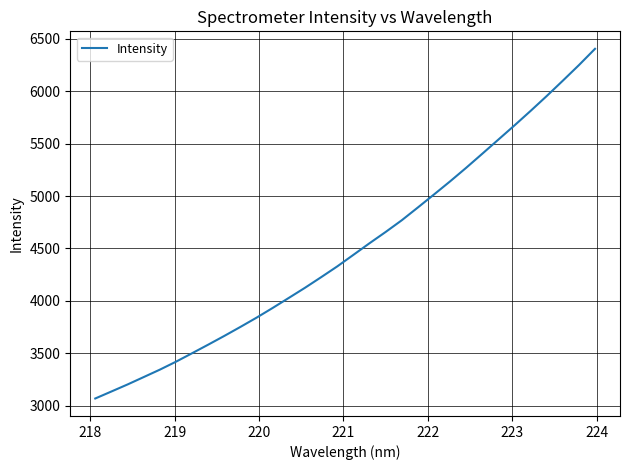

What is the minimum value shown in the chart?

3069.3